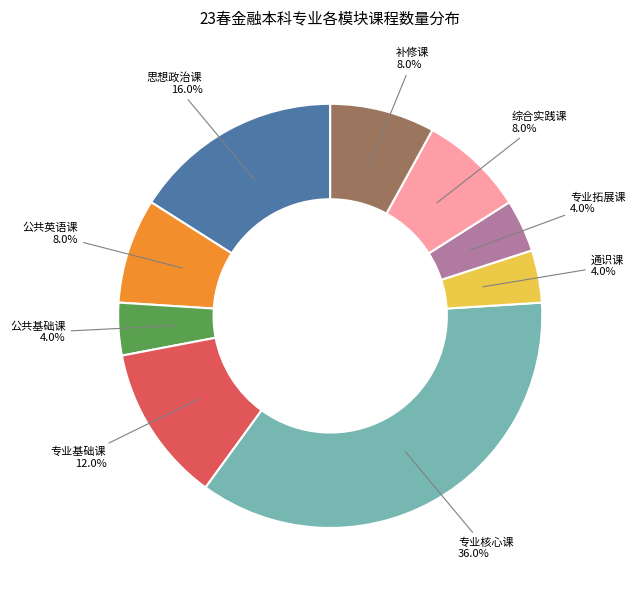

The 思想政治课 slice represents 22% of the pie. True or false?

False